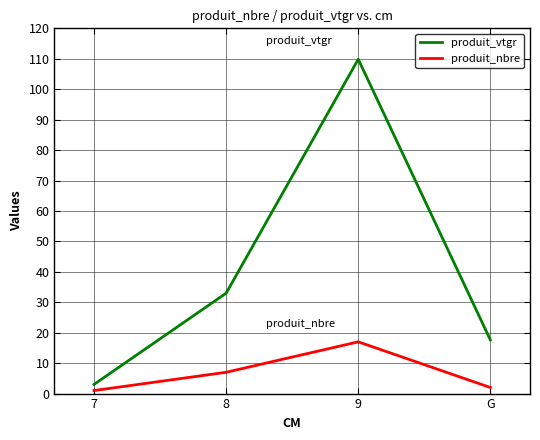

Reading left to right, what are all the values shown in this chart?

produit_vtgr: 3.0	33.0	109.9	17.6
produit_nbre: 1.0	7.0	17.0	2.0